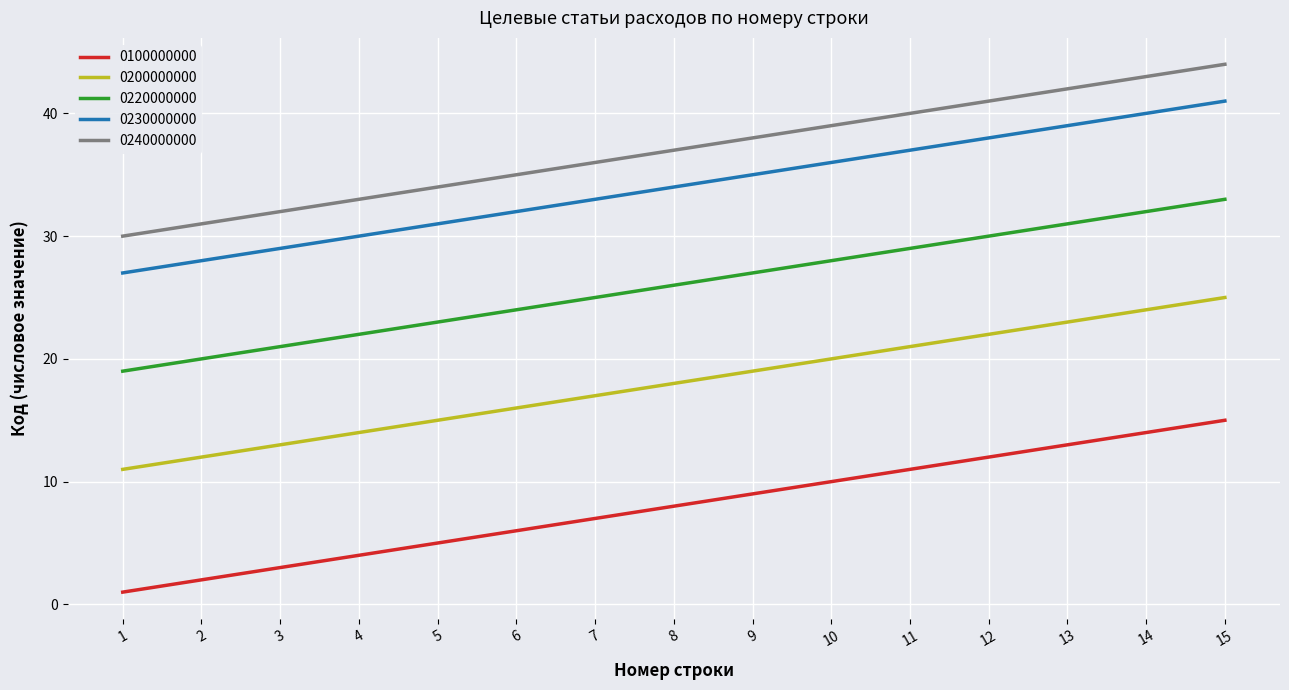

At 9, list the series in order from largest to smallest.

0240000000, 0230000000, 0220000000, 0200000000, 0100000000